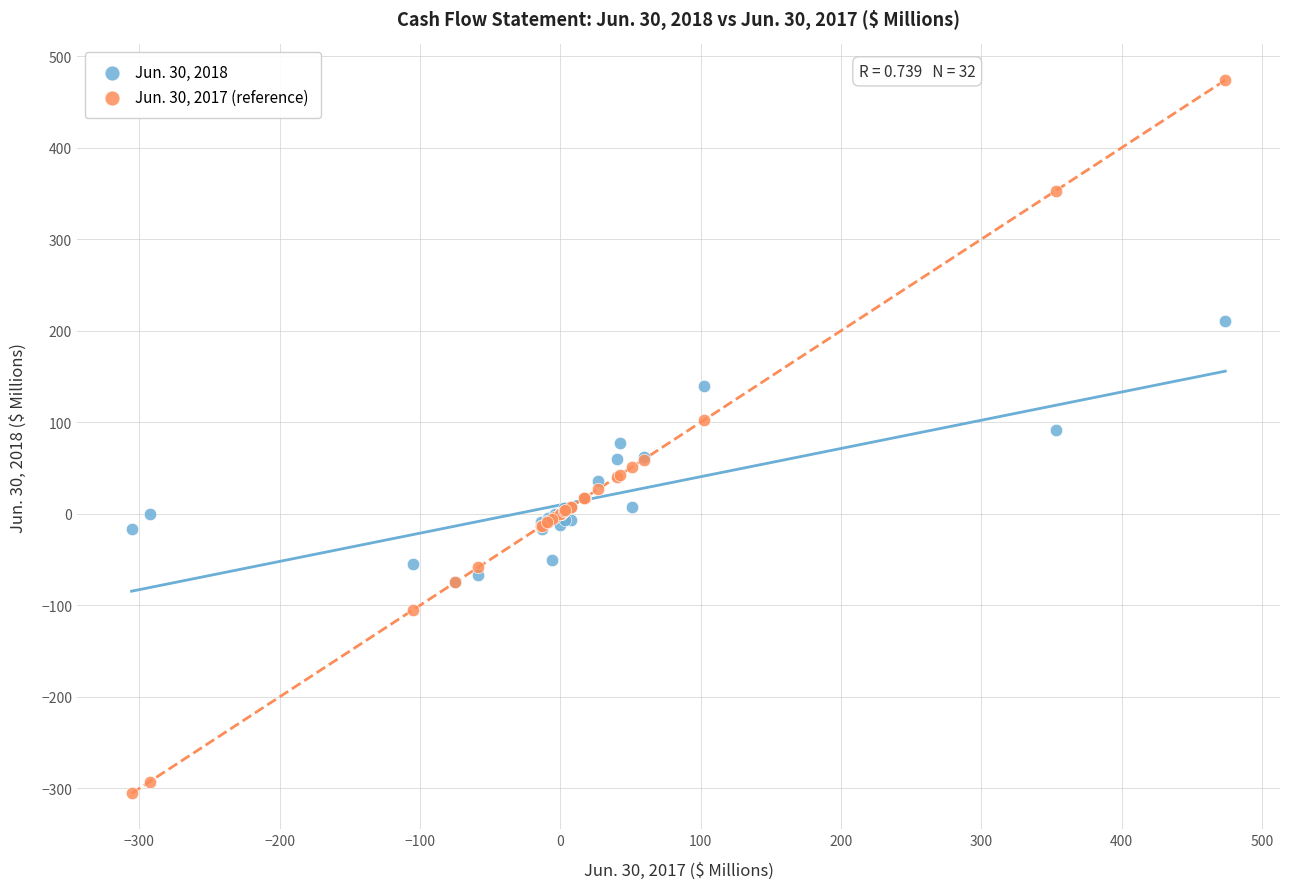

What are all the series names shown in the legend?

Jun. 30, 2018, Jun. 30, 2017 (reference)